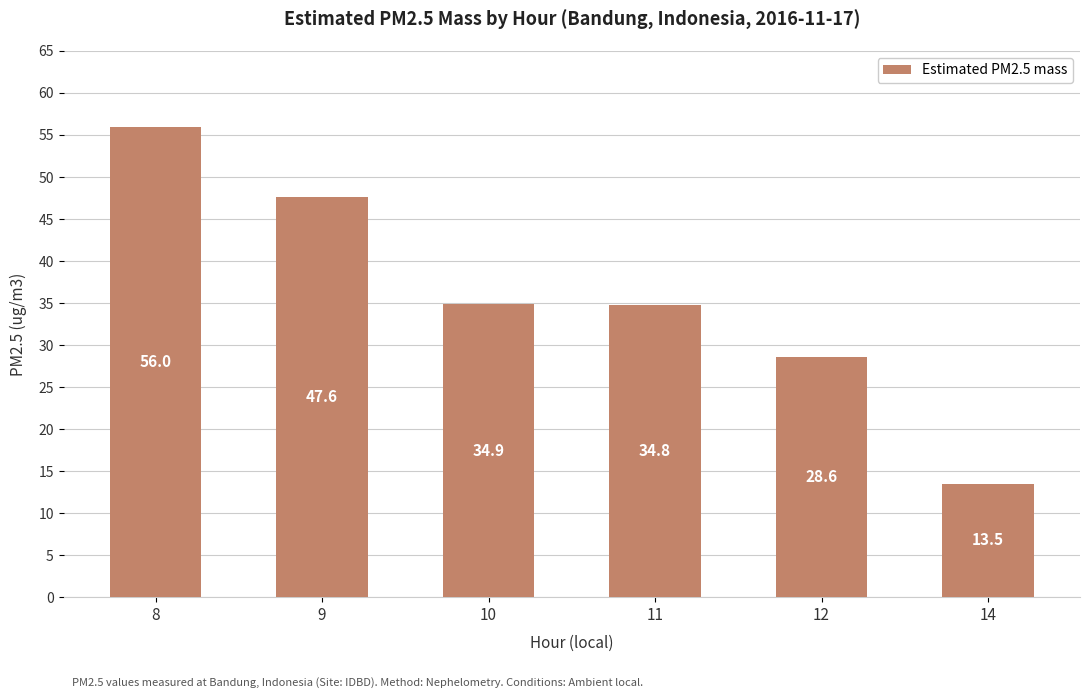

Between 14 and 9, which is larger?

9